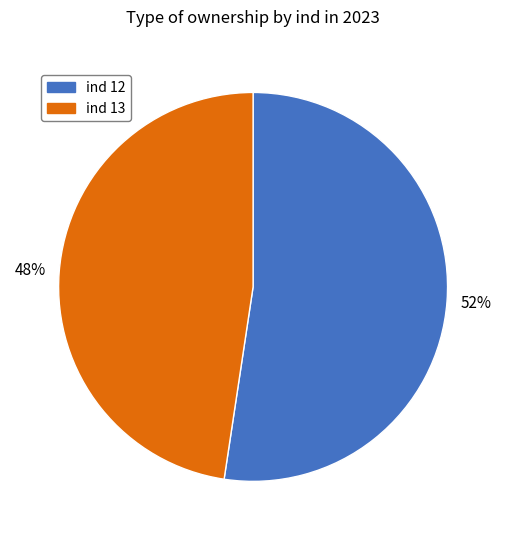

Does any single category account for the majority?

Yes